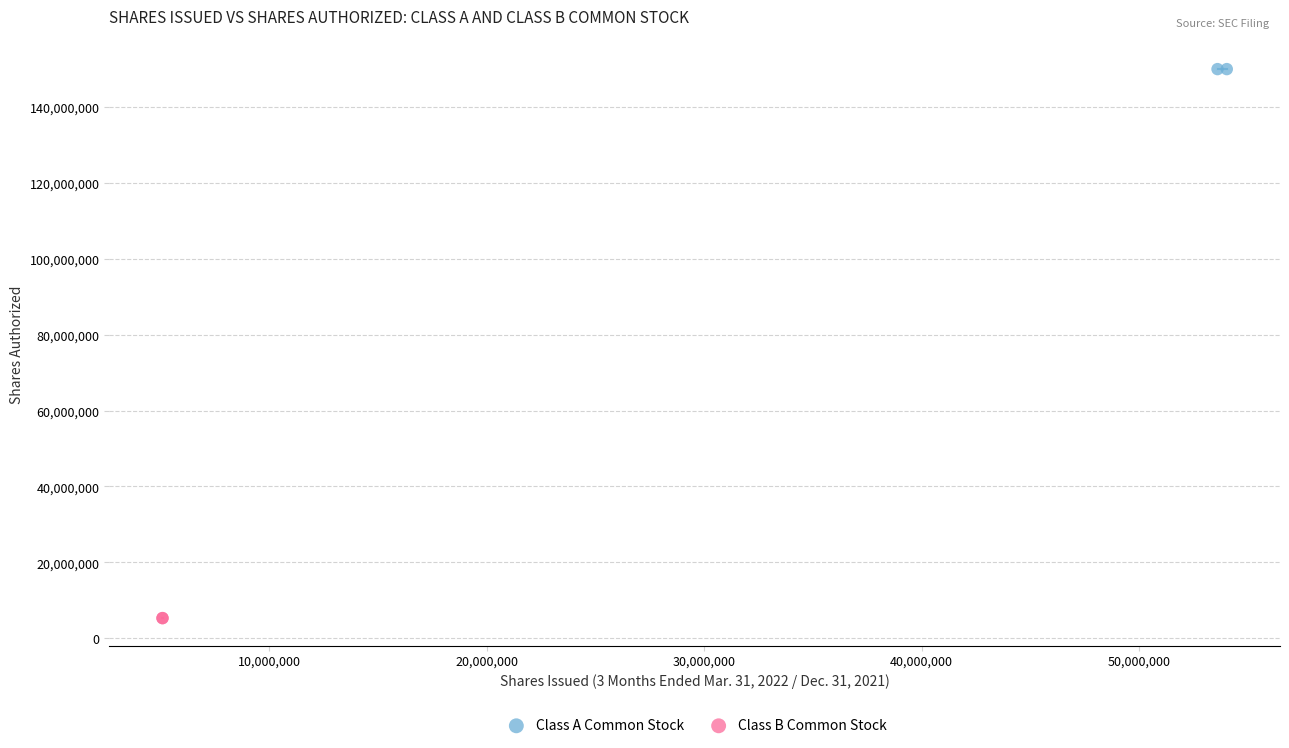

What are all the series names shown in the legend?

Class A Common Stock, Class B Common Stock